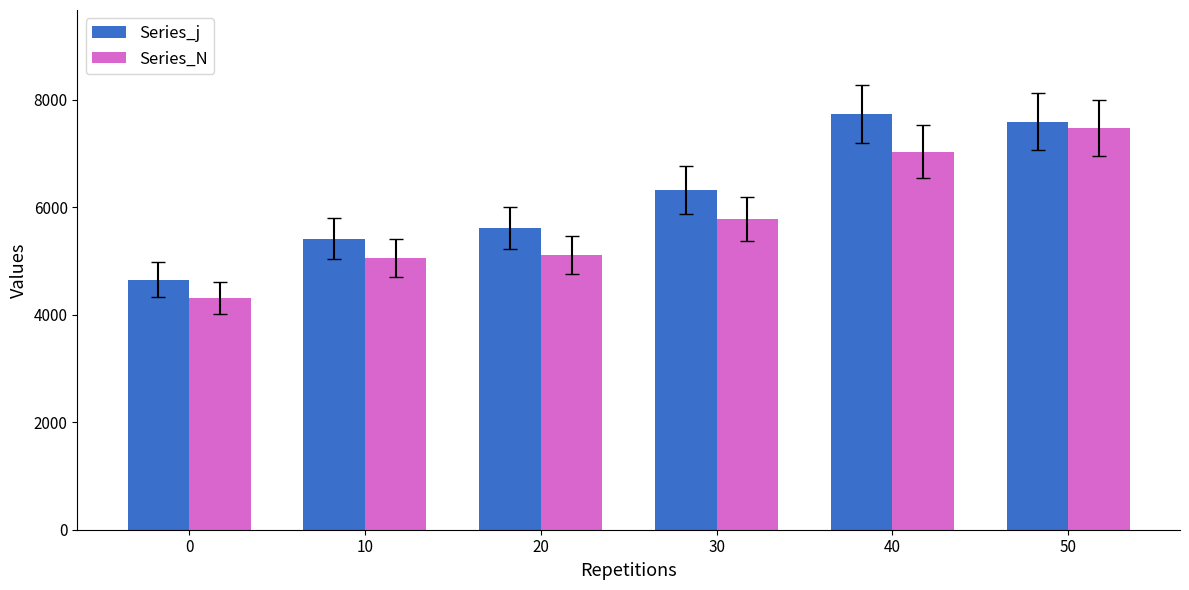

At 20, list the series in order from smallest to largest.

Series_N, Series_j